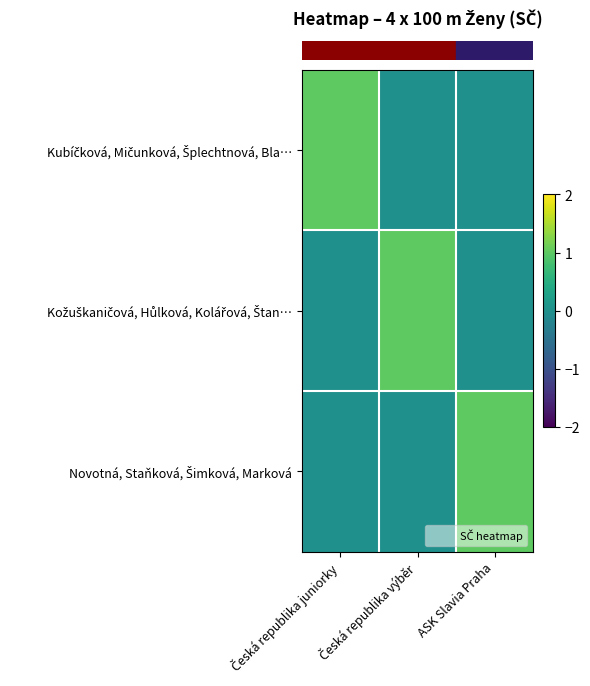

Which series has the widest spread of values?

row_0